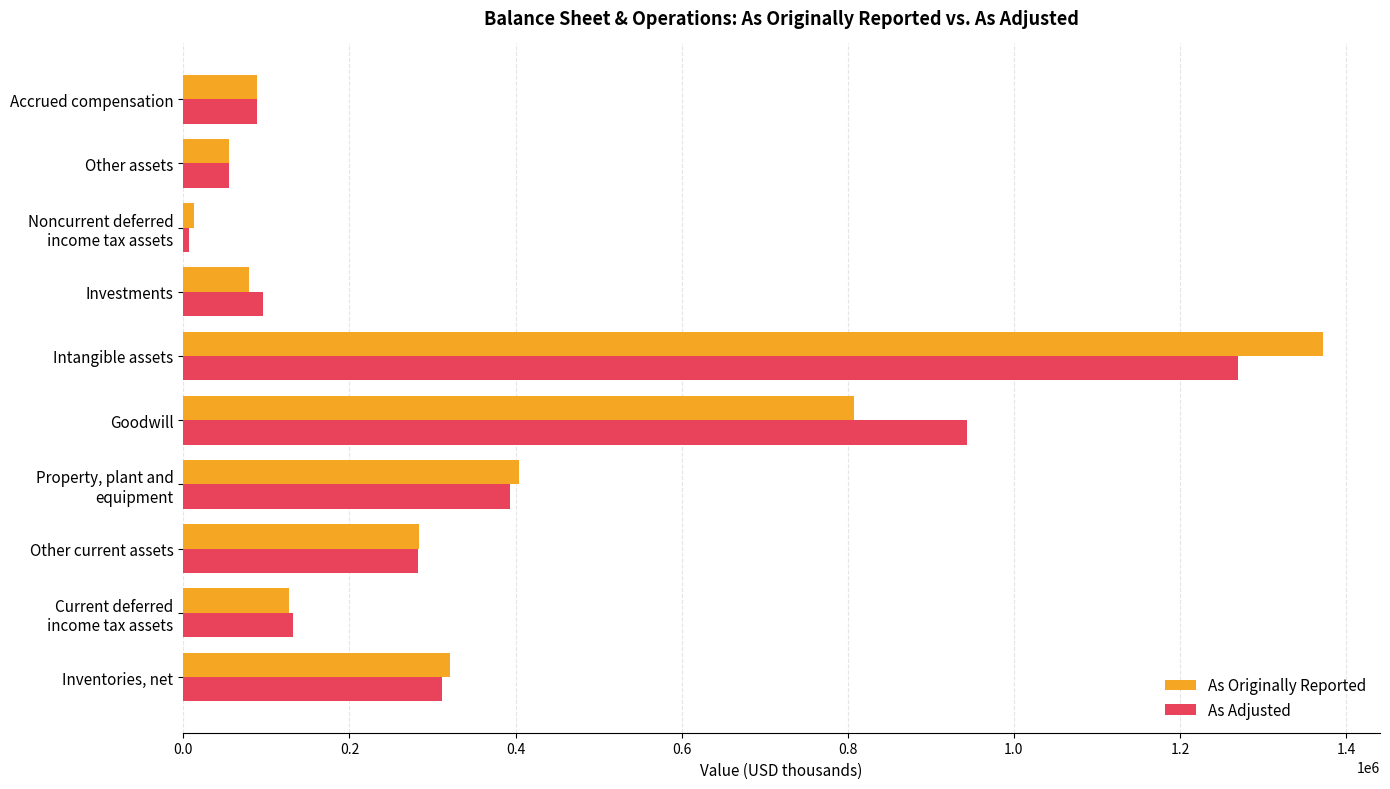

Where is As Originally Reported nearest to the value 692268?

Goodwill